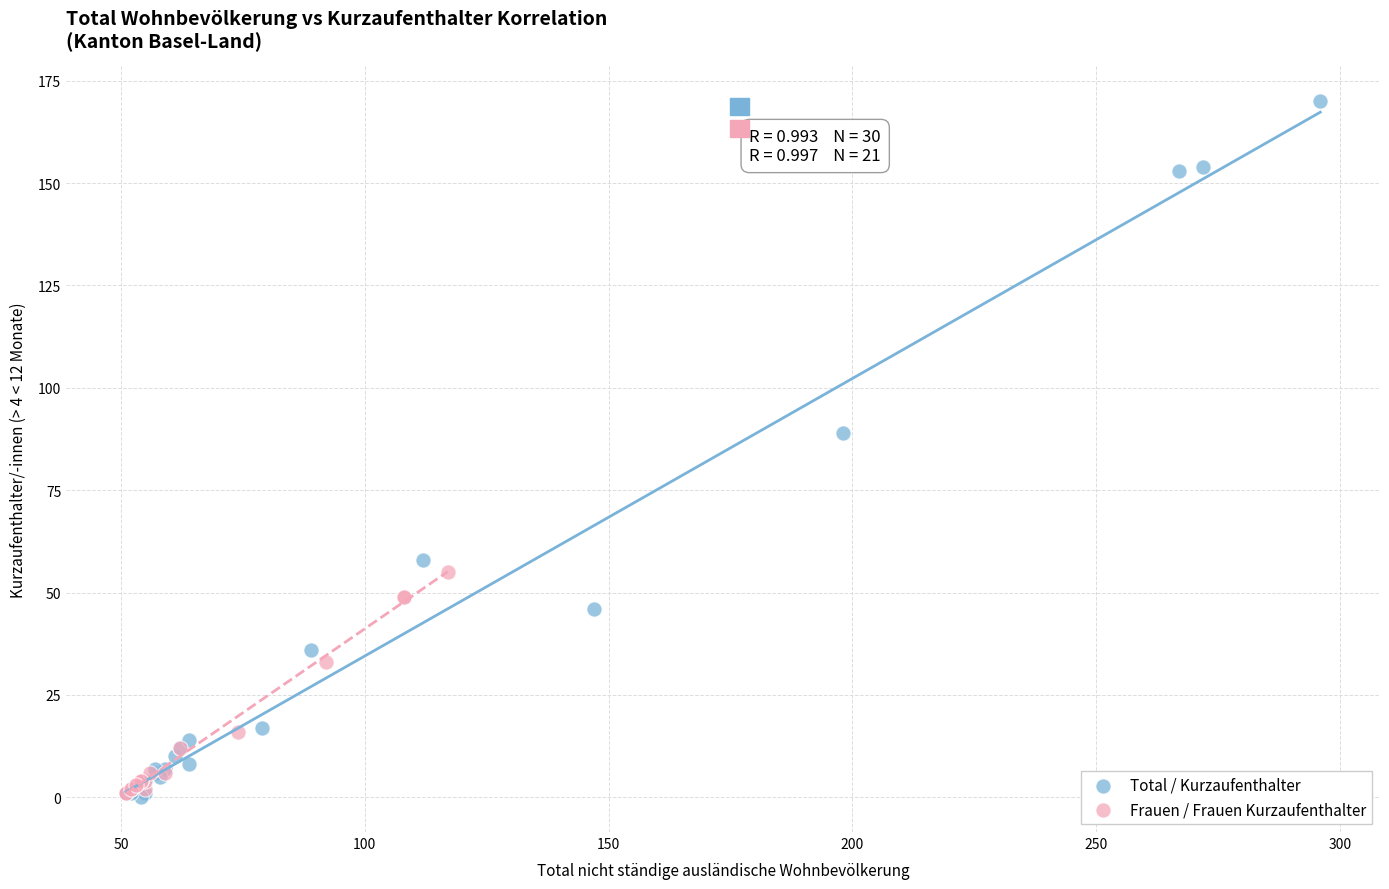

Which series reaches the maximum Y coordinate?

Total / Kurzaufenthalter